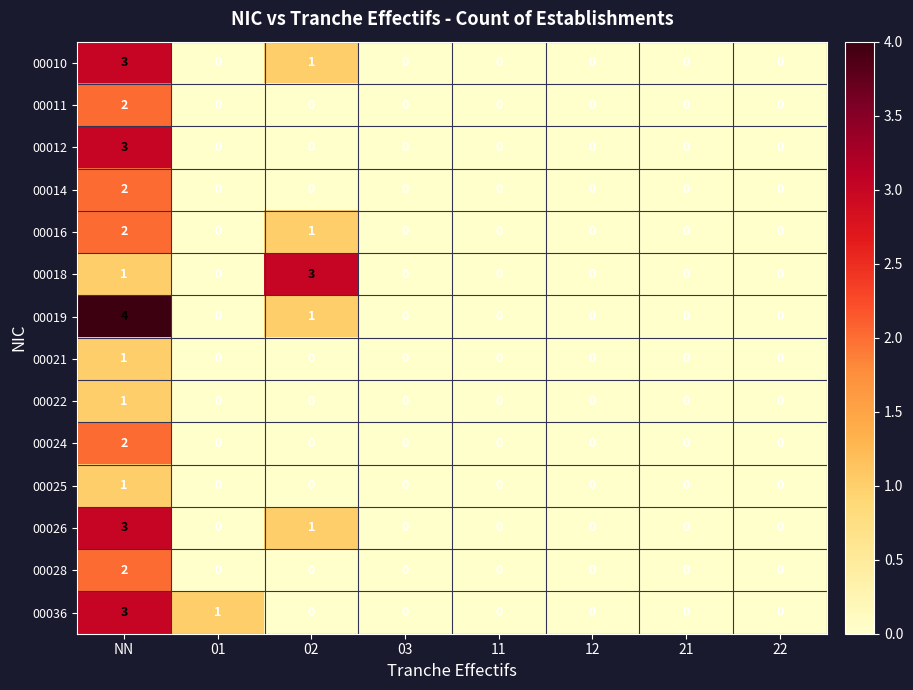

Which series has the widest spread of values?

00019